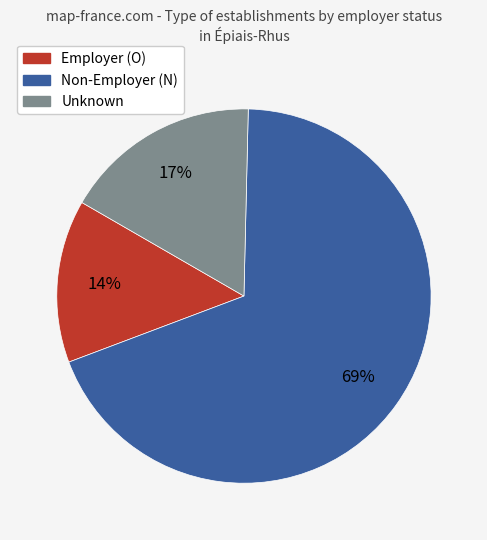

To the nearest percent, what is the difference between the largest and smallest slice percentages?

55%